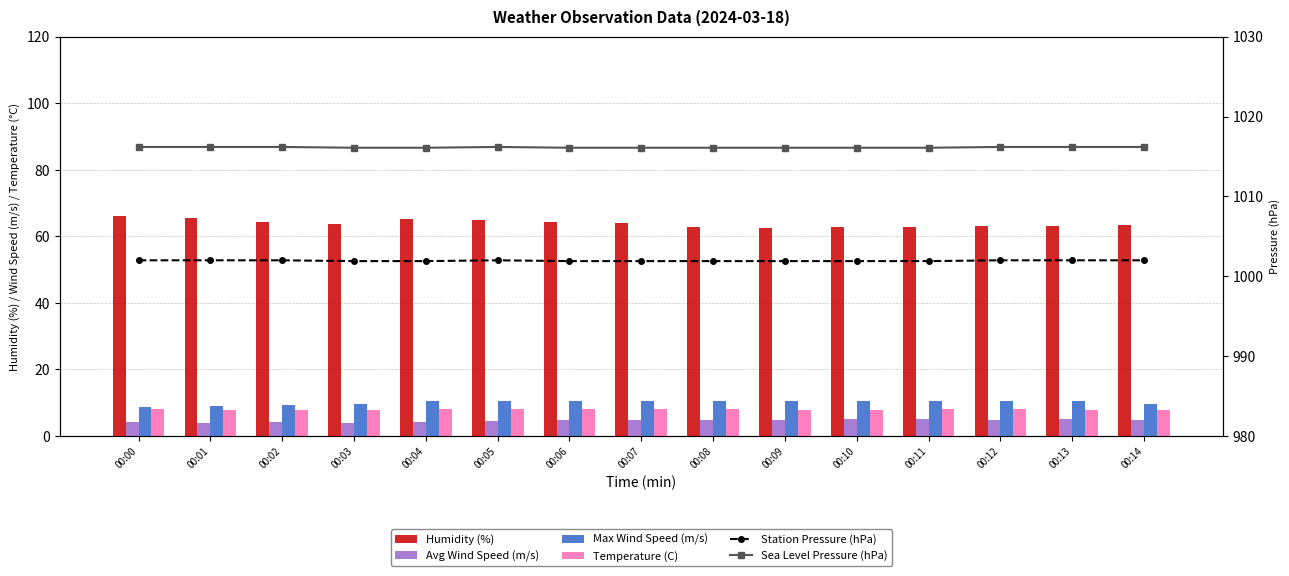

Reading left to right, what are all the values shown in this chart?

Humidity (%): 66.1	65.4	64.4	63.6	65.1	64.8	64.3	63.9	62.7	62.6	62.9	62.9	63.0	63.1	63.5
Avg Wind Speed (m/s): 4.1	3.9	4.1	3.9	4.3	4.4	4.7	4.8	4.8	4.7	5.0	5.1	4.9	5.1	4.7
Max Wind Speed (m/s): 8.8	9.0	9.4	9.7	10.5	10.5	10.5	10.5	10.5	10.5	10.5	10.5	10.5	10.5	9.6
Temperature (C): 8.0	7.9	7.9	7.8	8.0	8.1	8.1	8.0	8.1	7.9	7.9	8.0	8.0	7.8	7.9
Station Pressure (hPa): 1002.0	1002.0	1002.0	1001.9	1001.9	1002.0	1001.9	1001.9	1001.9	1001.9	1001.9	1001.9	1002.0	1002.0	1002.0
Sea Level Pressure (hPa): 1016.2	1016.2	1016.2	1016.1	1016.1	1016.2	1016.1	1016.1	1016.1	1016.1	1016.1	1016.1	1016.2	1016.2	1016.2